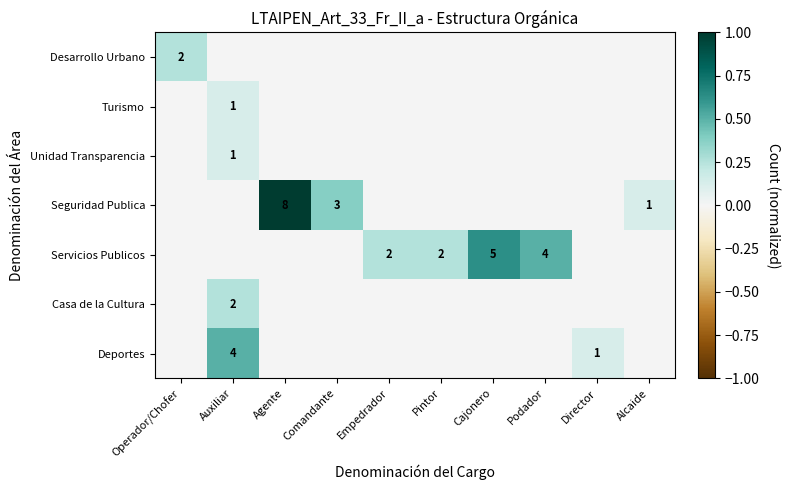

What is the difference between the Seguridad Publica values at Agente and Alcaide?

7